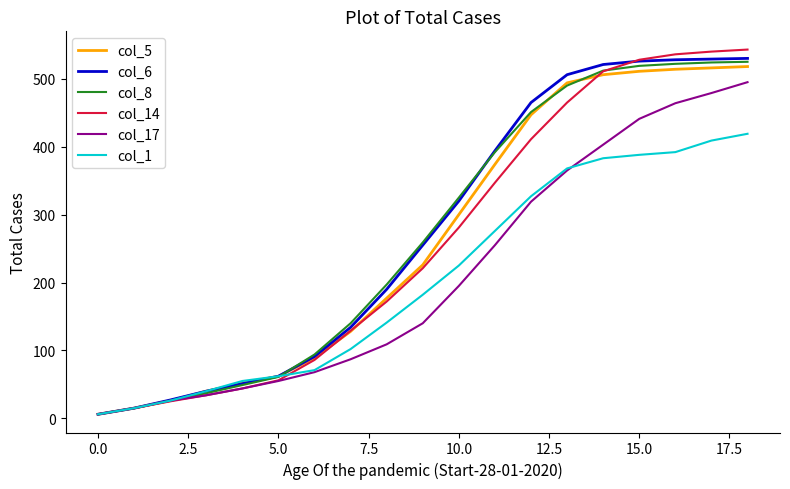

Which series has the widest spread of values?

col_14